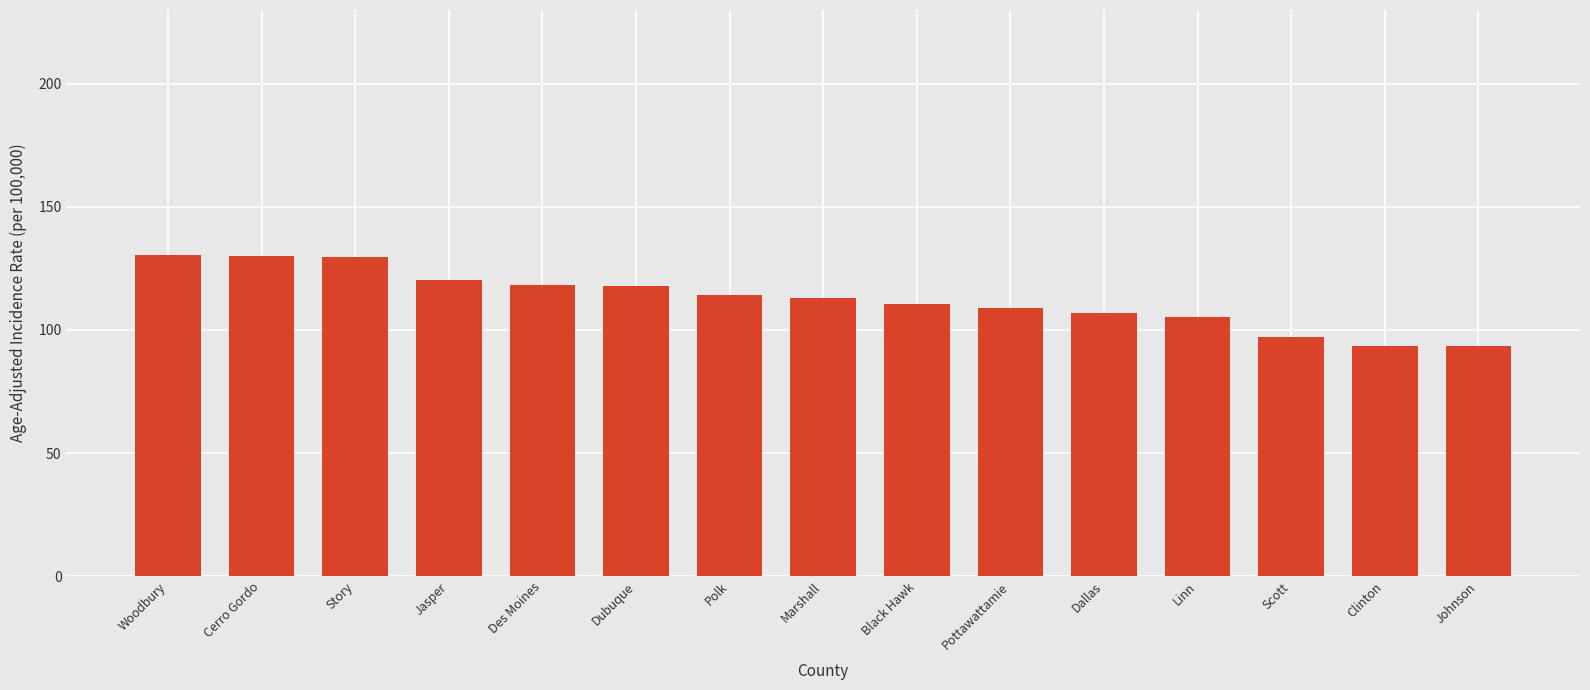

True or false: the data shows 110.7 at Black Hawk.

True